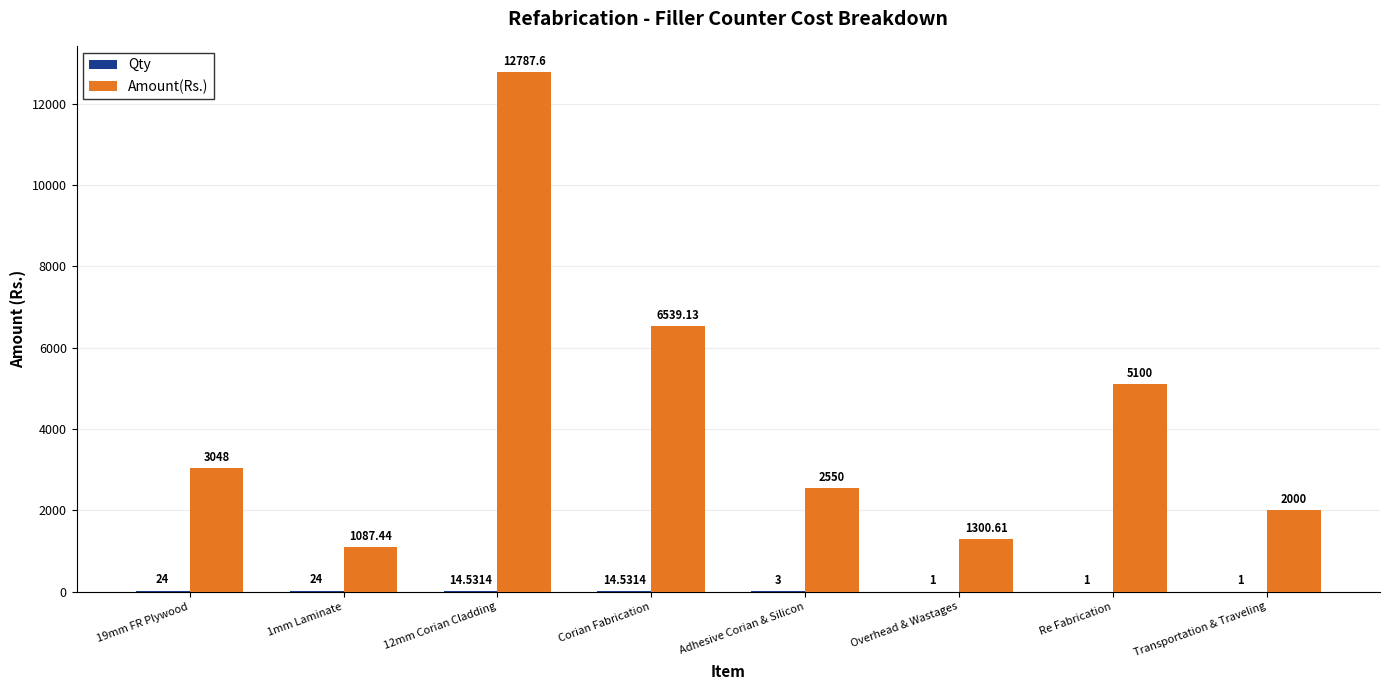

Between 12mm Corian Cladding and Re Fabrication, which series saw the biggest shift?

Amount(Rs.)